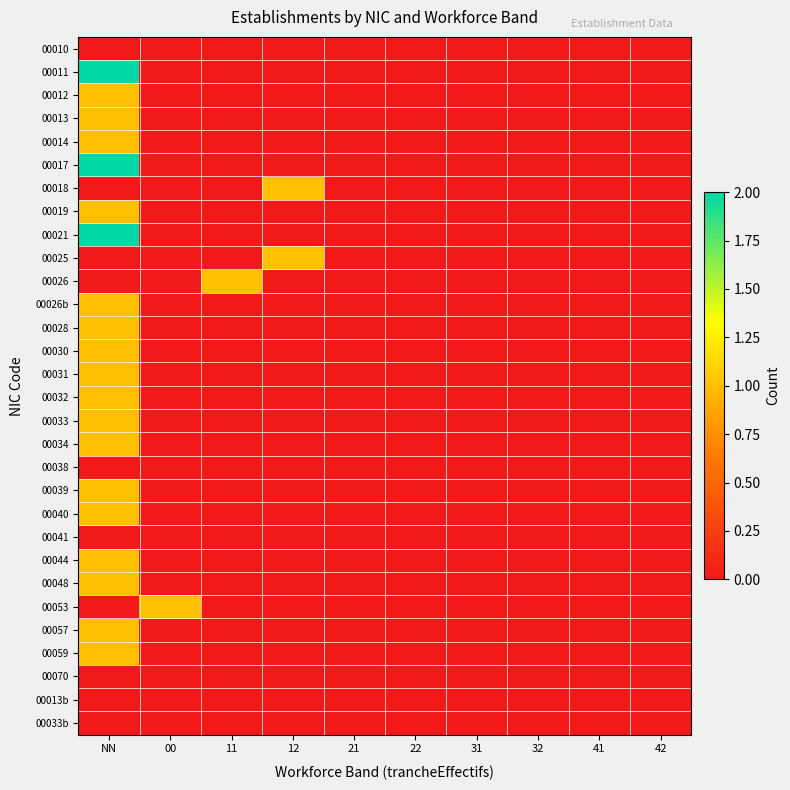

Reading left to right, transcribe all the data shown in this chart.

00010: NN=0	00=0	11=0	12=0	21=0	22=0	31=0	32=0	41=0	42=0
00011: NN=2	00=0	11=0	12=0	21=0	22=0	31=0	32=0	41=0	42=0
00012: NN=1	00=0	11=0	12=0	21=0	22=0	31=0	32=0	41=0	42=0
00013: NN=1	00=0	11=0	12=0	21=0	22=0	31=0	32=0	41=0	42=0
00014: NN=1	00=0	11=0	12=0	21=0	22=0	31=0	32=0	41=0	42=0
00017: NN=2	00=0	11=0	12=0	21=0	22=0	31=0	32=0	41=0	42=0
00018: NN=0	00=0	11=0	12=1	21=0	22=0	31=0	32=0	41=0	42=0
00019: NN=1	00=0	11=0	12=0	21=0	22=0	31=0	32=0	41=0	42=0
00021: NN=2	00=0	11=0	12=0	21=0	22=0	31=0	32=0	41=0	42=0
00025: NN=0	00=0	11=0	12=1	21=0	22=0	31=0	32=0	41=0	42=0
00026: NN=0	00=0	11=1	12=0	21=0	22=0	31=0	32=0	41=0	42=0
00026b: NN=1	00=0	11=0	12=0	21=0	22=0	31=0	32=0	41=0	42=0
00028: NN=1	00=0	11=0	12=0	21=0	22=0	31=0	32=0	41=0	42=0
00030: NN=1	00=0	11=0	12=0	21=0	22=0	31=0	32=0	41=0	42=0
00031: NN=1	00=0	11=0	12=0	21=0	22=0	31=0	32=0	41=0	42=0
00032: NN=1	00=0	11=0	12=0	21=0	22=0	31=0	32=0	41=0	42=0
00033: NN=1	00=0	11=0	12=0	21=0	22=0	31=0	32=0	41=0	42=0
00034: NN=1	00=0	11=0	12=0	21=0	22=0	31=0	32=0	41=0	42=0
00038: NN=0	00=0	11=0	12=0	21=0	22=0	31=0	32=0	41=0	42=0
00039: NN=1	00=0	11=0	12=0	21=0	22=0	31=0	32=0	41=0	42=0
00040: NN=1	00=0	11=0	12=0	21=0	22=0	31=0	32=0	41=0	42=0
00041: NN=0	00=0	11=0	12=0	21=0	22=0	31=0	32=0	41=0	42=0
00044: NN=1	00=0	11=0	12=0	21=0	22=0	31=0	32=0	41=0	42=0
00048: NN=1	00=0	11=0	12=0	21=0	22=0	31=0	32=0	41=0	42=0
00053: NN=0	00=1	11=0	12=0	21=0	22=0	31=0	32=0	41=0	42=0
00057: NN=1	00=0	11=0	12=0	21=0	22=0	31=0	32=0	41=0	42=0
00059: NN=1	00=0	11=0	12=0	21=0	22=0	31=0	32=0	41=0	42=0
00070: NN=0	00=0	11=0	12=0	21=0	22=0	31=0	32=0	41=0	42=0
00013b: NN=0	00=0	11=0	12=0	21=0	22=0	31=0	32=0	41=0	42=0
00033b: NN=0	00=0	11=0	12=0	21=0	22=0	31=0	32=0	41=0	42=0